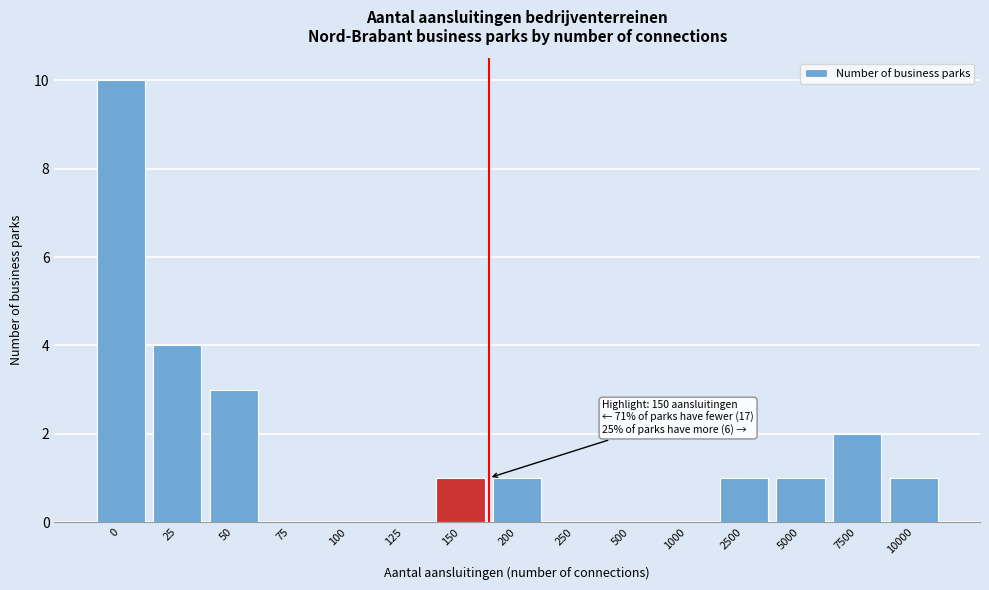

Reading left to right, list all the values displayed in this chart.

0=10	25=4	50=3	75=0	100=0	125=0	150=1	200=1	250=0	500=0	1000=0	2500=1	5000=1	7500=2	10000=1